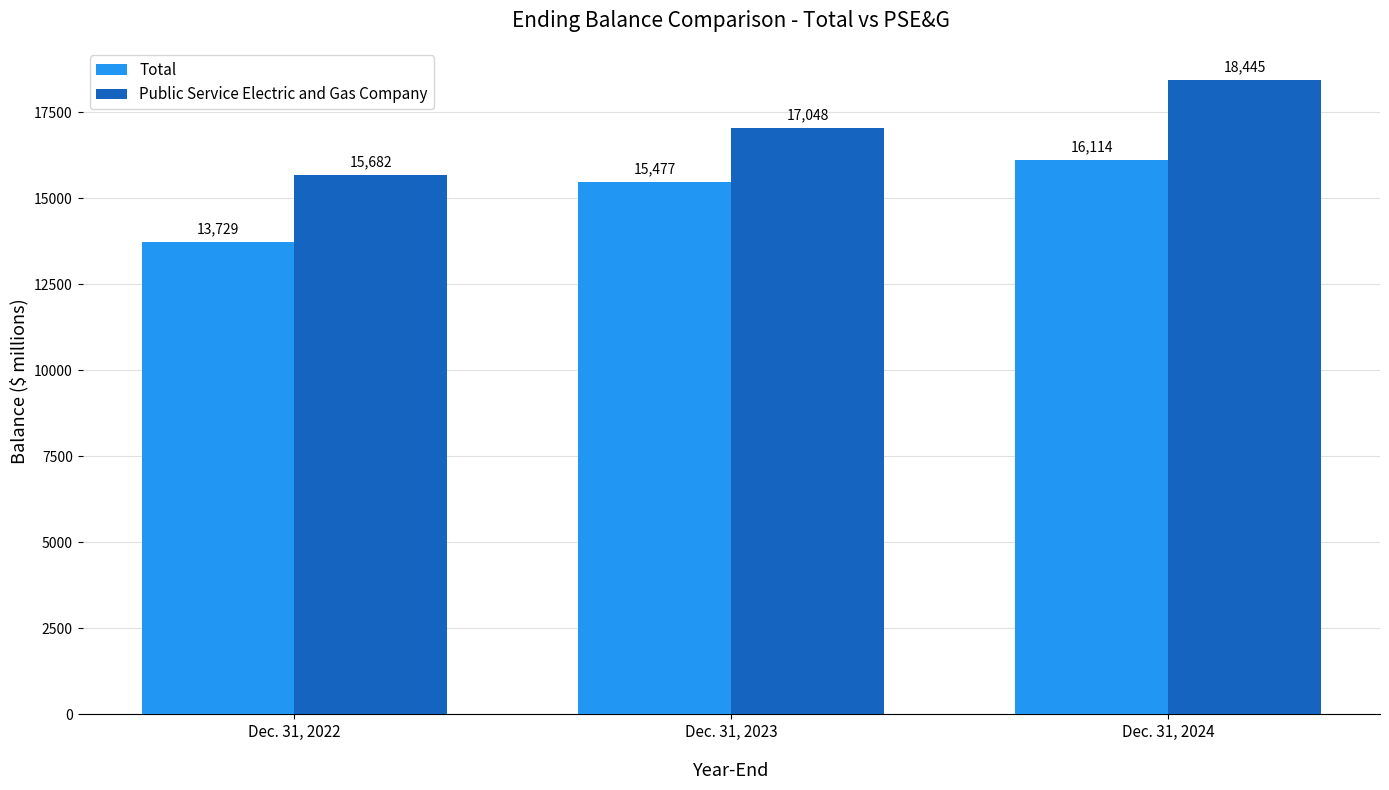

List the series in order of their peak value, highest first.

Public Service Electric and Gas Company, Total